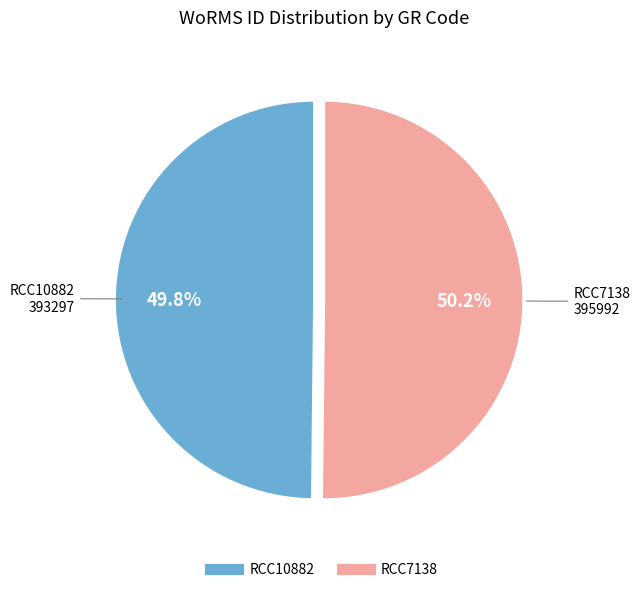

To the nearest percent, what is the combined percentage of RCC7138 and RCC10882?

100%